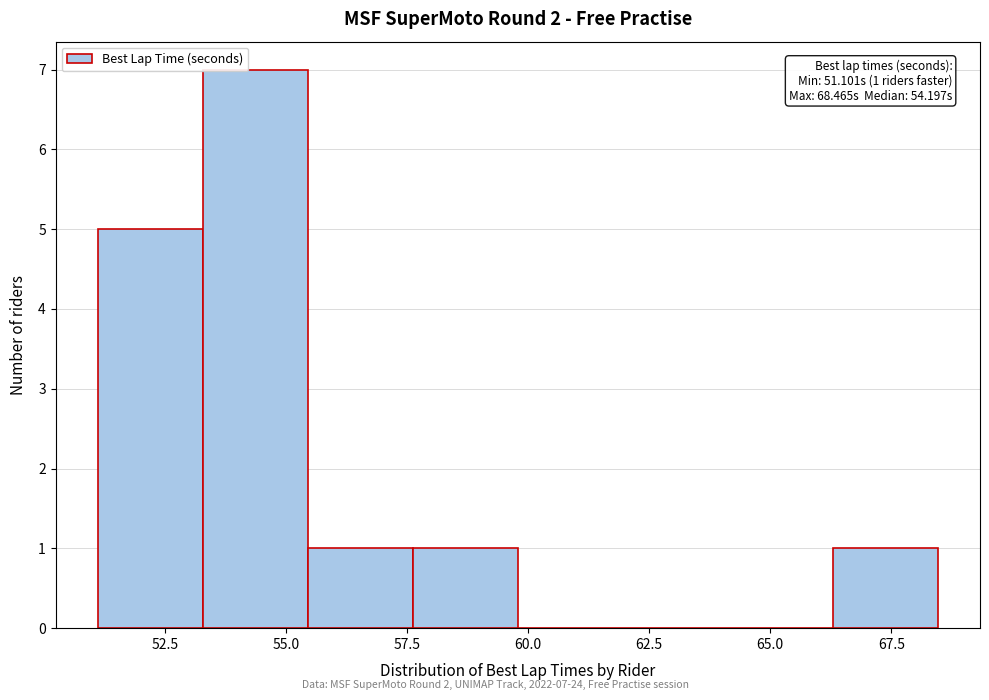

Which range on the x-axis has the tallest bar?

53.5 to 55.5